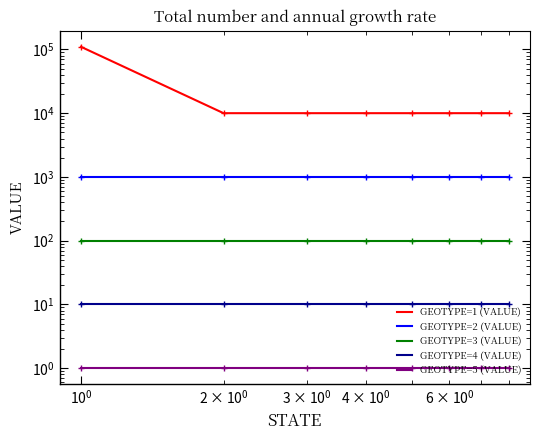

What is the sum of all GEOTYPE=5 (VALUE) values?

8